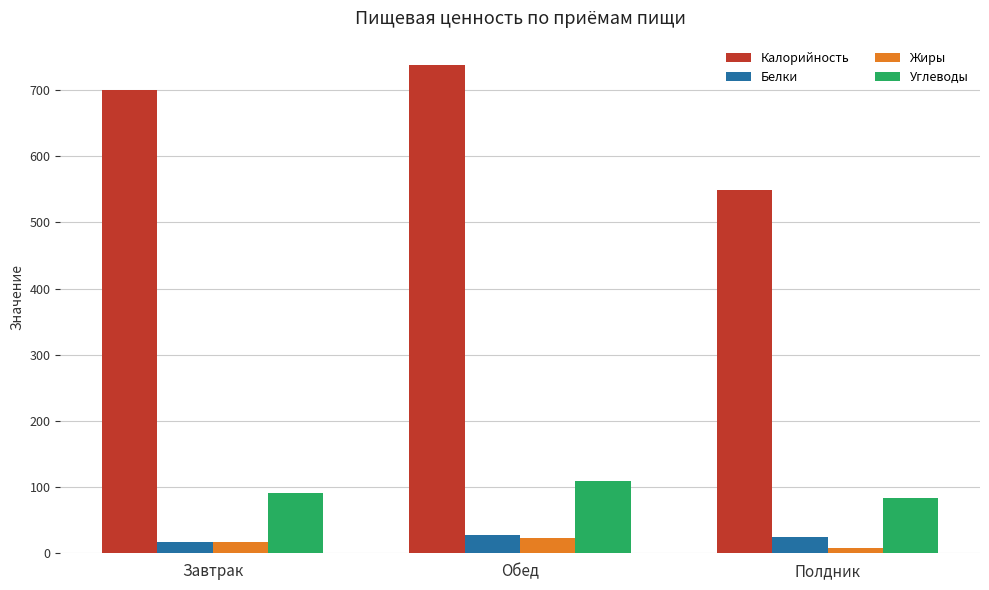

Which series has the largest range (max minus min)?

Калорийность